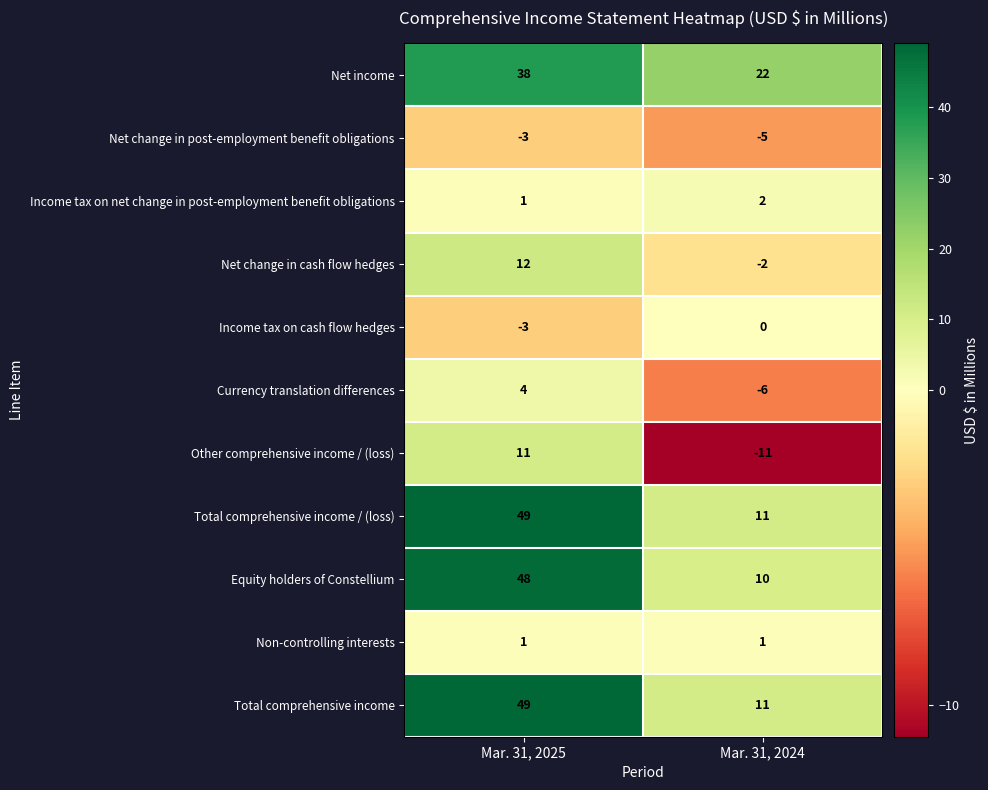

Reading left to right, list all the values displayed in this chart.

Net income: Mar. 31, 2025=38	Mar. 31, 2024=22
Net change in post-employment benefit obligations: Mar. 31, 2025=-3	Mar. 31, 2024=-5
Income tax on net change in post-employment benefit obligations: Mar. 31, 2025=1	Mar. 31, 2024=2
Net change in cash flow hedges: Mar. 31, 2025=12	Mar. 31, 2024=-2
Income tax on cash flow hedges: Mar. 31, 2025=-3	Mar. 31, 2024=0
Currency translation differences: Mar. 31, 2025=4	Mar. 31, 2024=-6
Other comprehensive income / (loss): Mar. 31, 2025=11	Mar. 31, 2024=-11
Total comprehensive income / (loss): Mar. 31, 2025=49	Mar. 31, 2024=11
Equity holders of Constellium: Mar. 31, 2025=48	Mar. 31, 2024=10
Non-controlling interests: Mar. 31, 2025=1	Mar. 31, 2024=1
Total comprehensive income: Mar. 31, 2025=49	Mar. 31, 2024=11